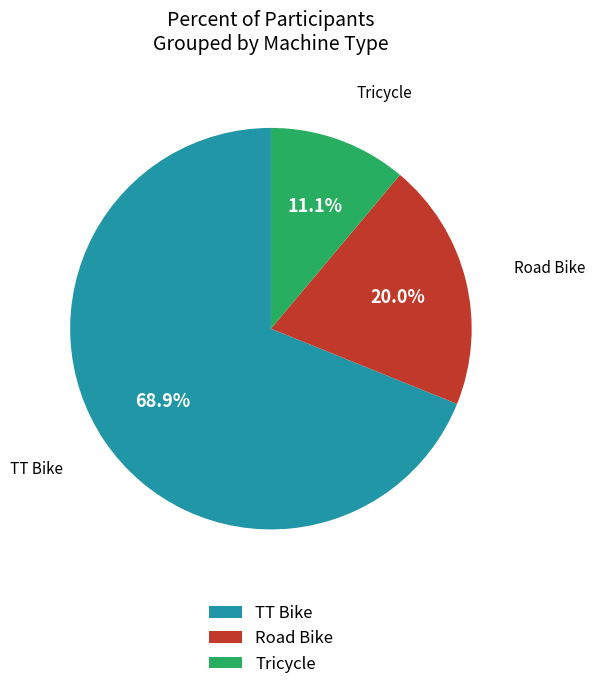

What percentage is the Road Bike slice, to the nearest percent?

20%